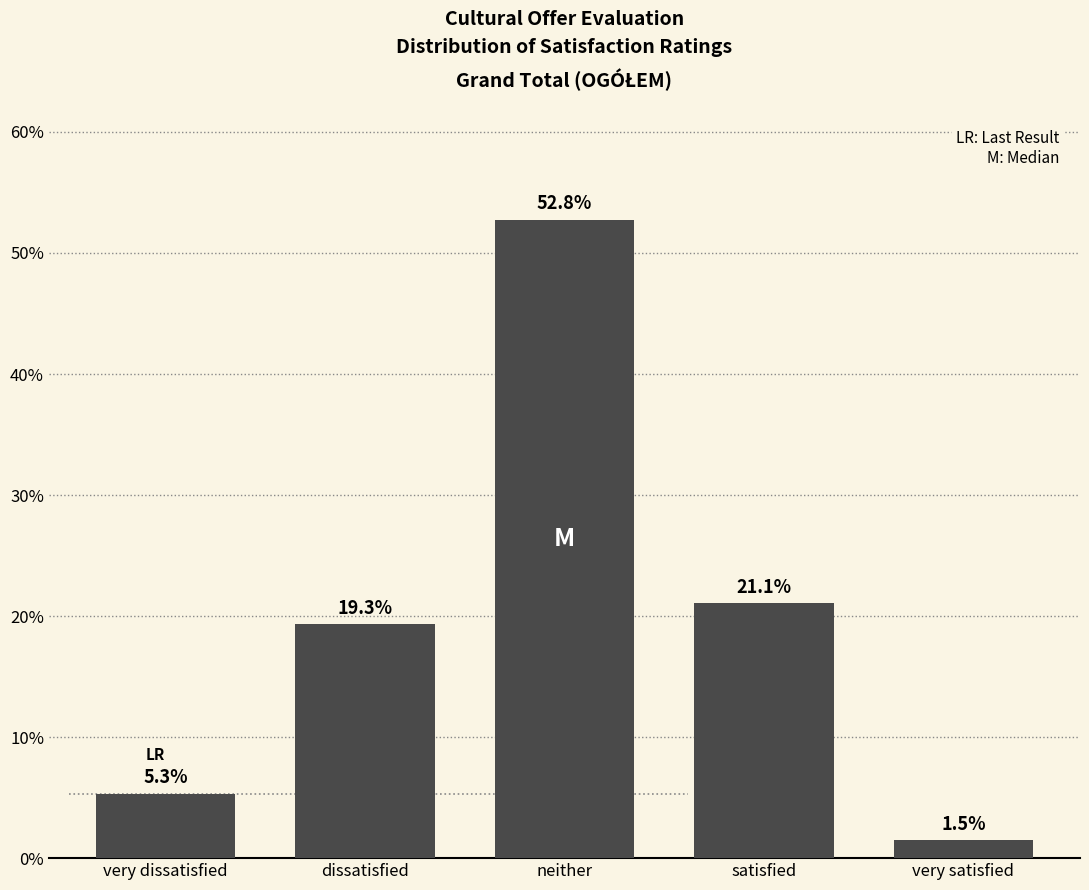

Reading left to right, extract all data points from this chart.

very dissatisfied=5.3	dissatisfied=19.3	neither=52.8	satisfied=21.1	very satisfied=1.5